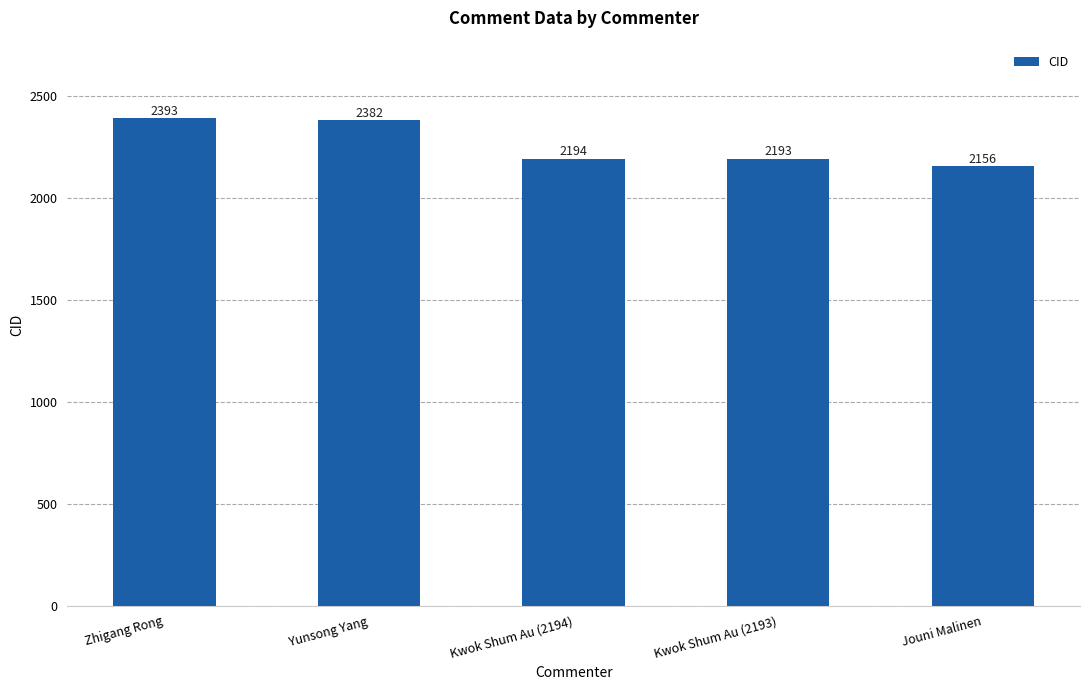

At which category does the chart reach its peak across all series?

Zhigang Rong